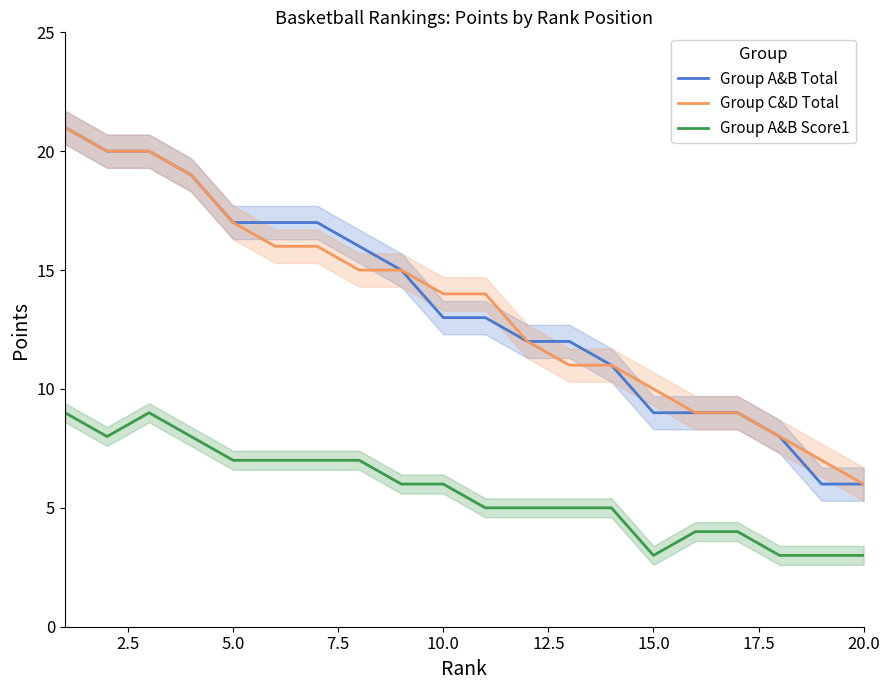

Rank the series by their maximum value, from lowest to highest.

Group A&B Score1, Group A&B Total, Group C&D Total